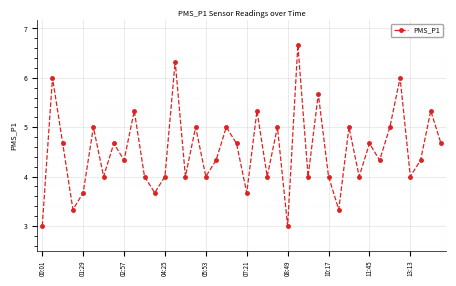

What is the smallest value displayed?

3.0